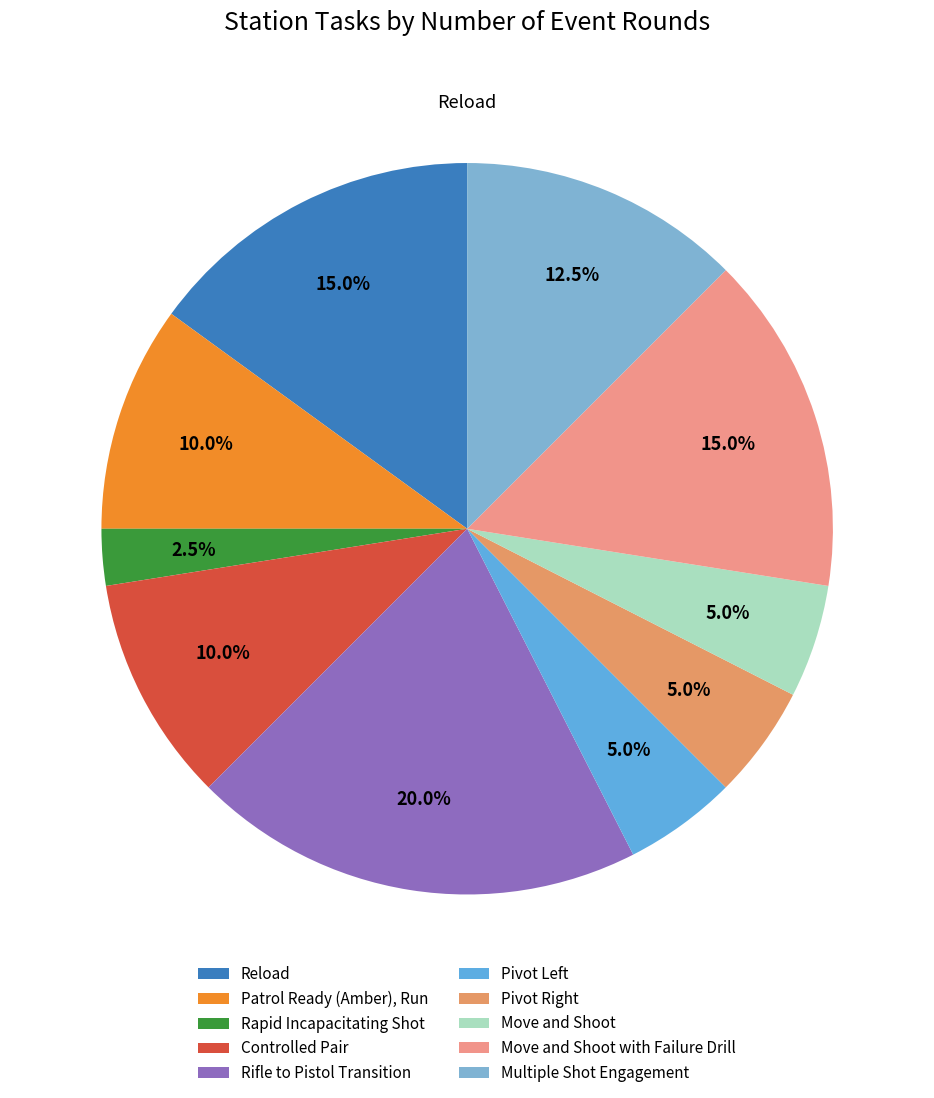

Is there a majority slice in this chart?

No